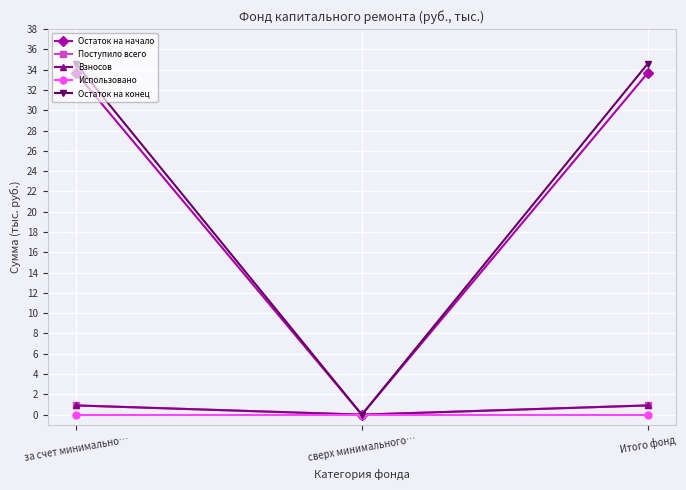

What is the label of the 3rd point from the right?

за счет минимально…